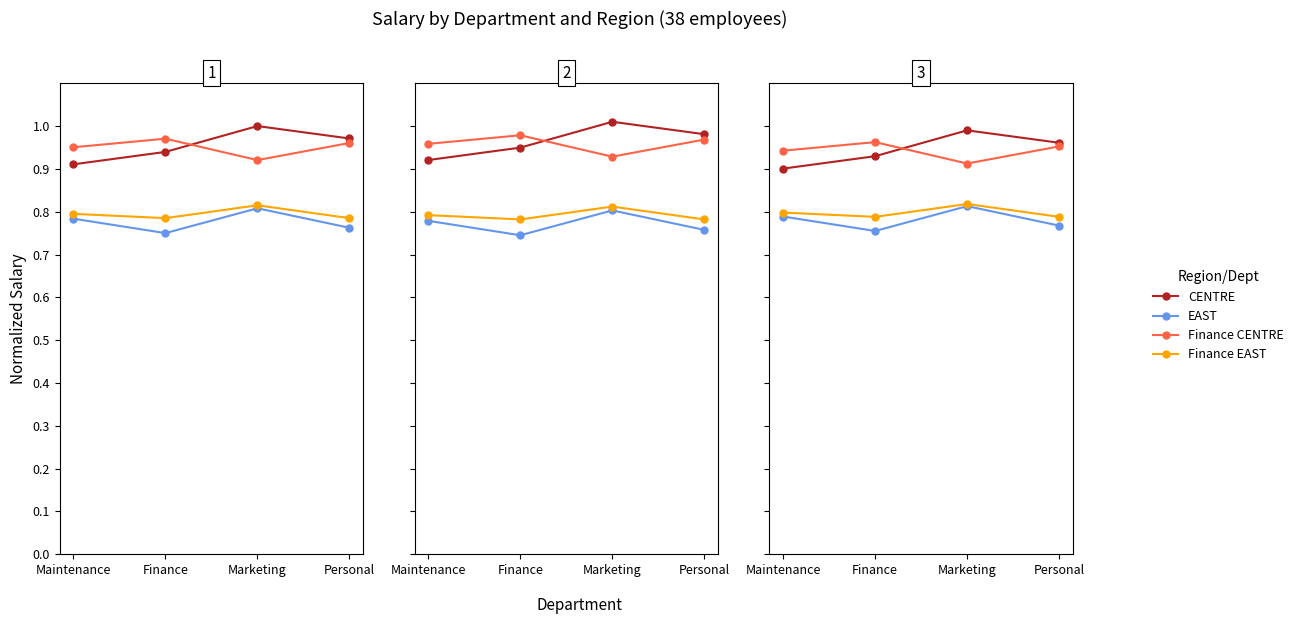

Is this an area chart (filled region under the line)?

No